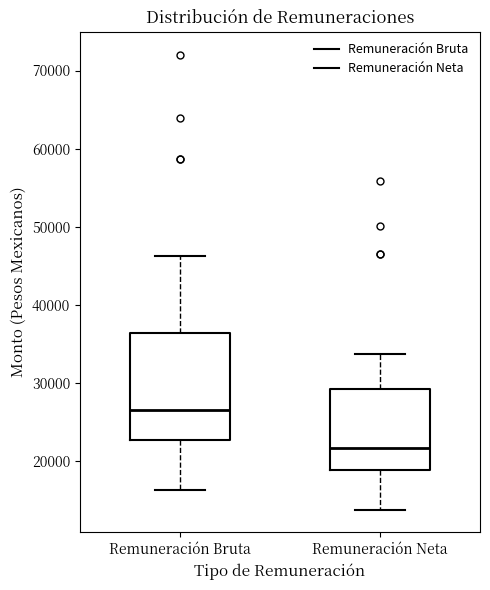

Where does the median line of the box for Remuneración Bruta sit on the y-axis? The values are not printed on the chart, so give them approximately, as read against the axis.

27000